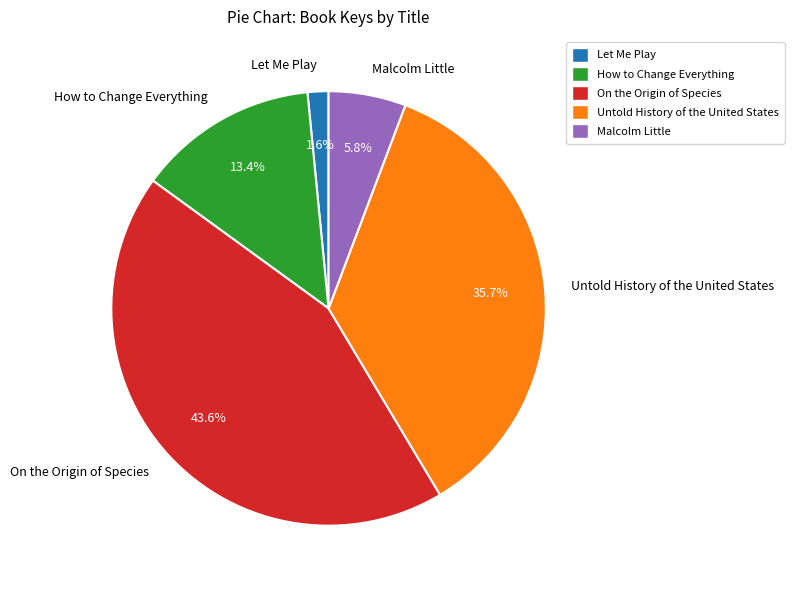

Is there a majority slice in this chart?

No